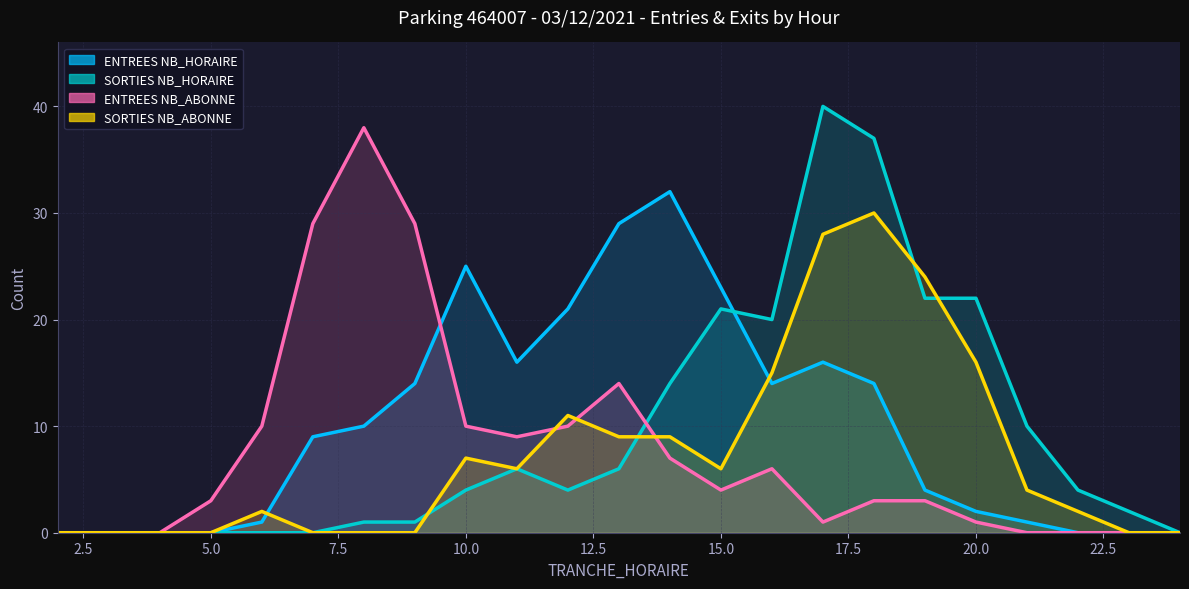

The SORTIES NB_ABONNE series shows 0 at 2. True or false?

True